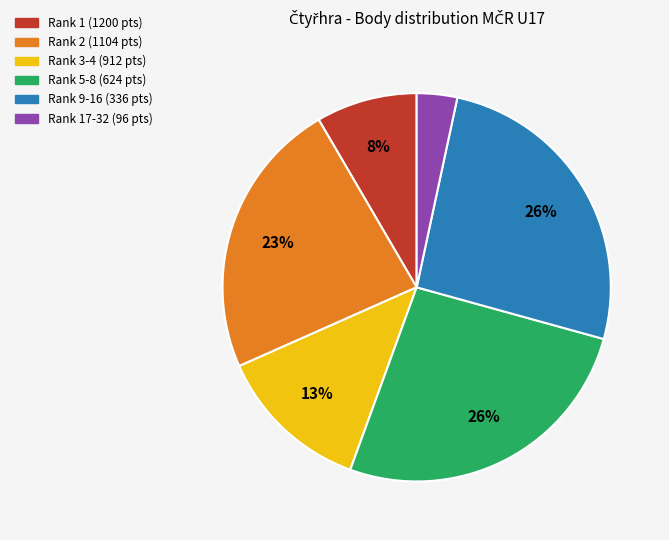

Is there a majority slice in this chart?

No